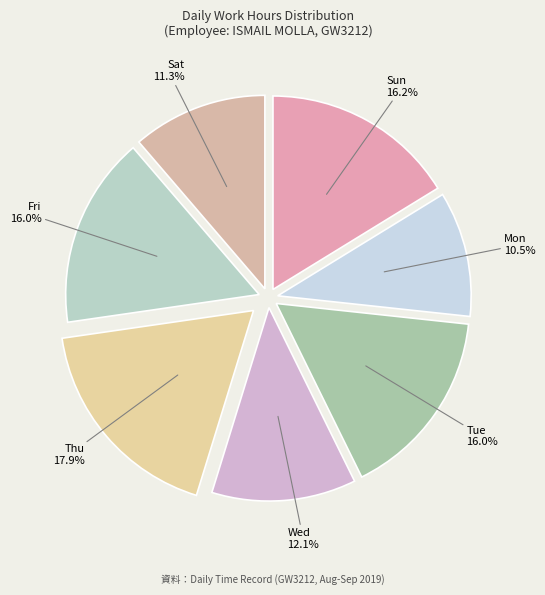

Approximately how many times larger is the value at Mon compared to Fri?

0.7